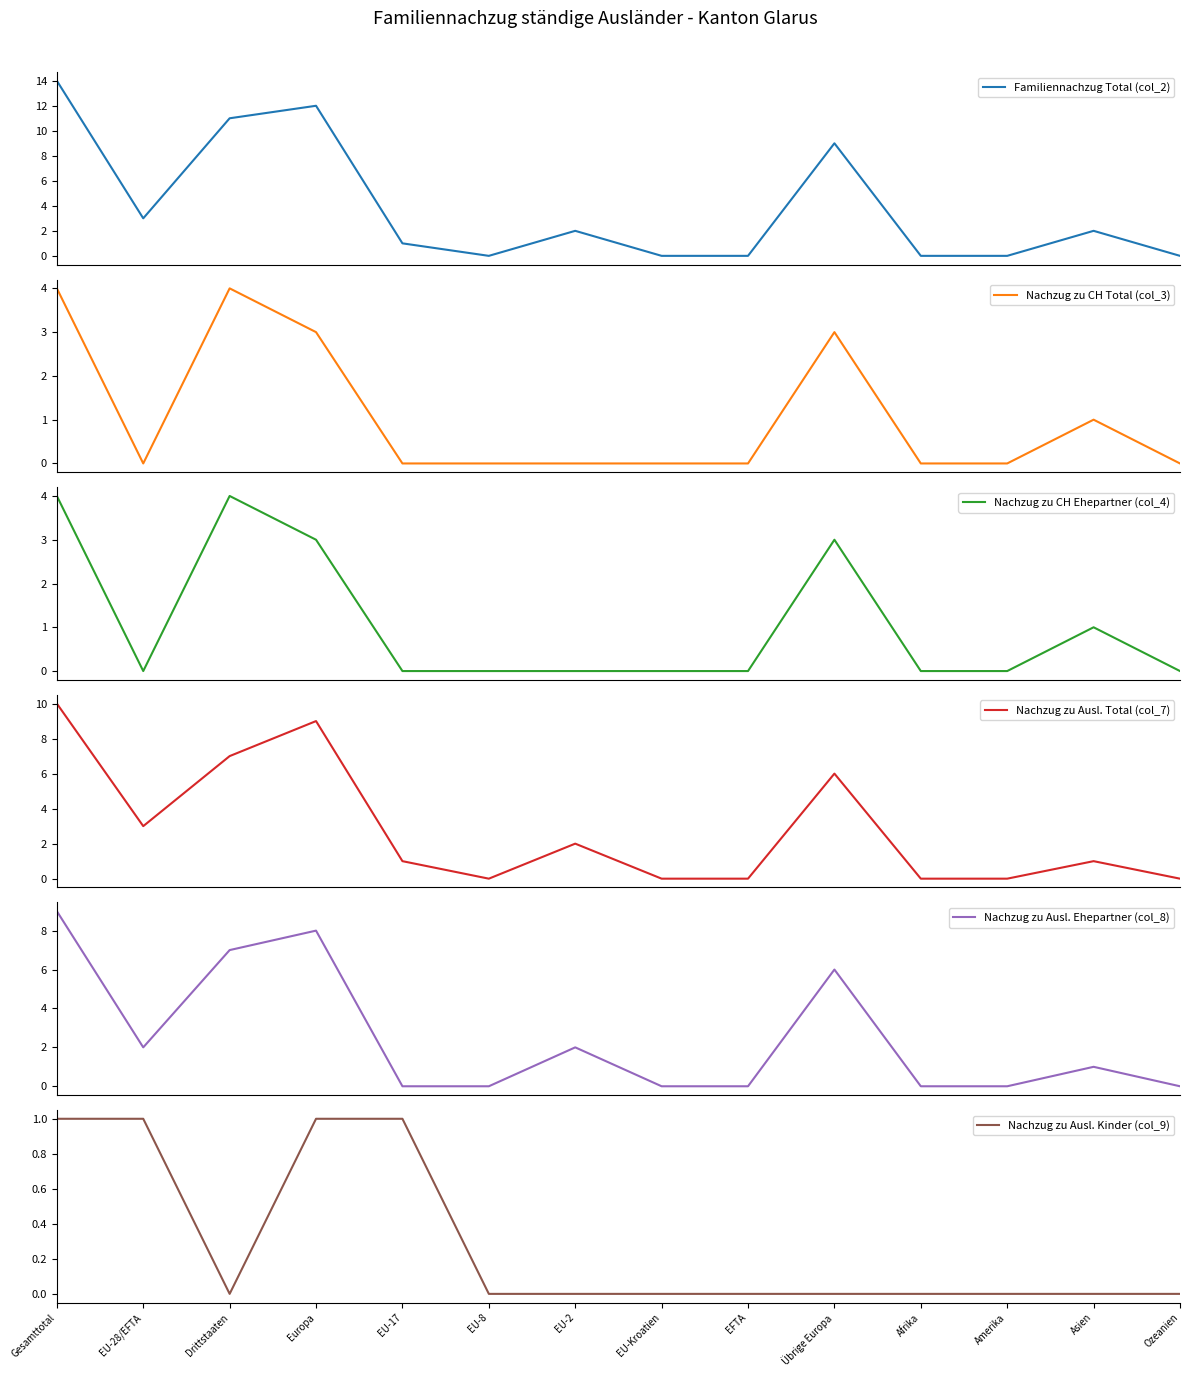

Reading left to right, extract all data points from this chart.

Familiennachzug Total (col_2): 14	3	11	12	1	0	2	0	0	9	0	0	2	0
Nachzug zu CH Total (col_3): 4	0	4	3	0	0	0	0	0	3	0	0	1	0
Nachzug zu CH Ehepartner (col_4): 4	0	4	3	0	0	0	0	0	3	0	0	1	0
Nachzug zu Ausl. Total (col_7): 10	3	7	9	1	0	2	0	0	6	0	0	1	0
Nachzug zu Ausl. Ehepartner (col_8): 9	2	7	8	0	0	2	0	0	6	0	0	1	0
Nachzug zu Ausl. Kinder (col_9): 1	1	0	1	1	0	0	0	0	0	0	0	0	0